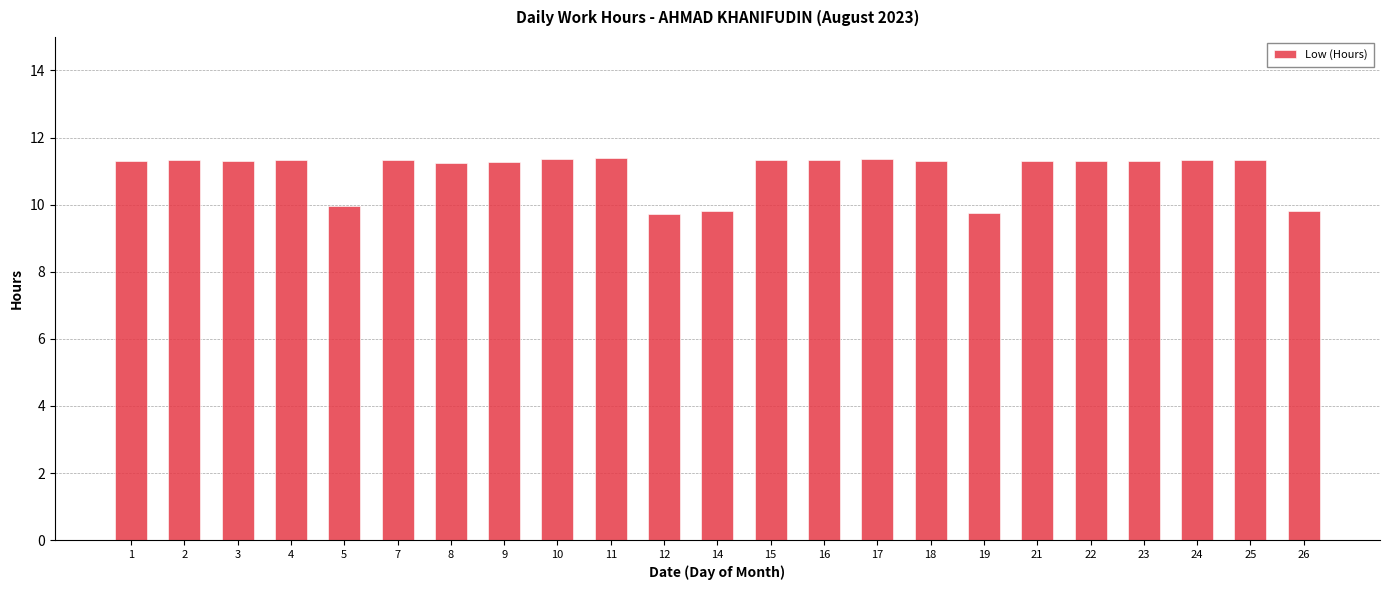

How many bars are there in total?

23